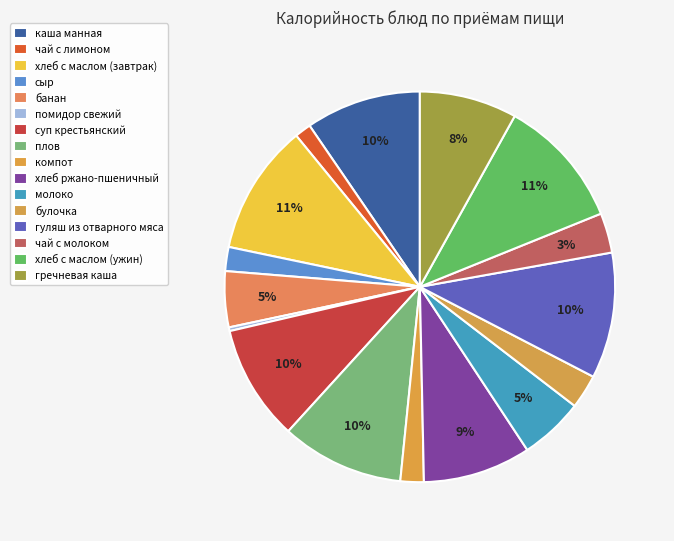

Between каша манная and помидор свежий, which is larger?

каша манная